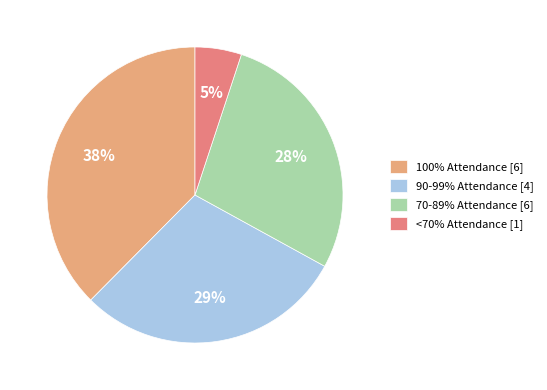

Rank the categories by value from lowest to highest.

<70% Attendance [1], 70-89% Attendance [6], 90-99% Attendance [4], 100% Attendance [6]